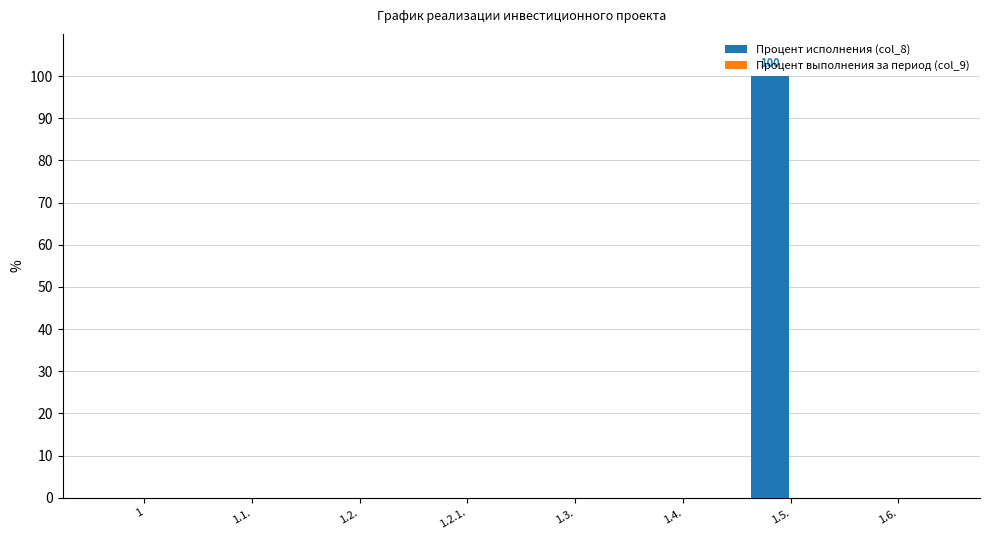

Does the chart contain stacked bars?

No